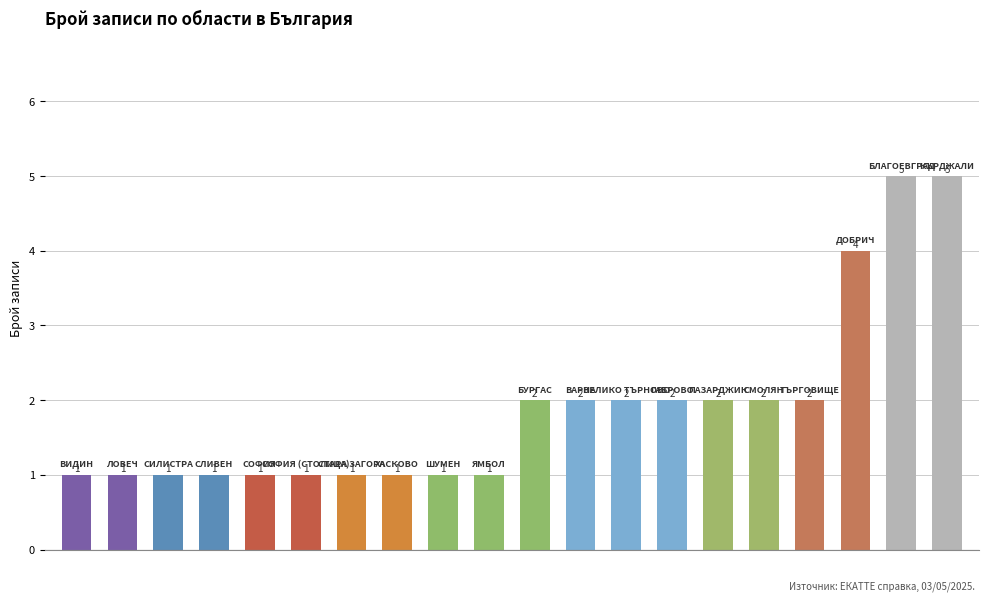

What is the difference between the second highest and second lowest values?

4